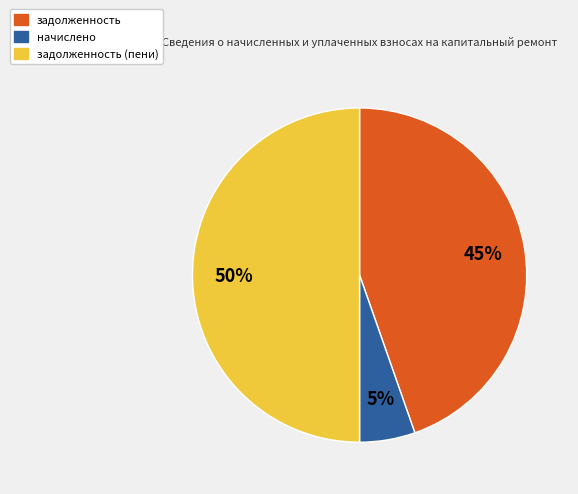

To the nearest percent, what is the difference between the задолженность and задолженность (пени) slice percentages?

5%